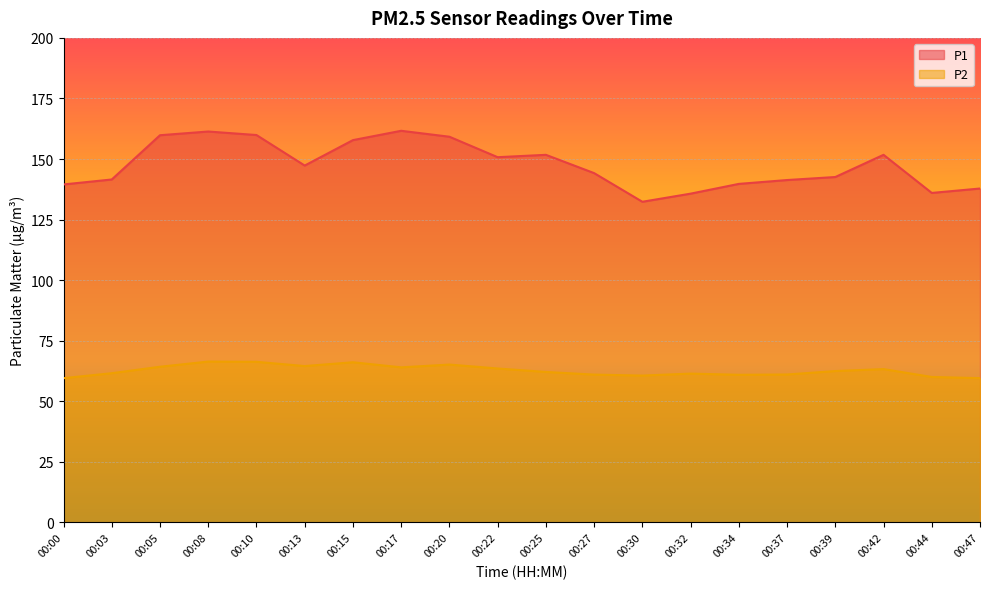

What is the value of the P1 point at the 2nd from the left?

141.6